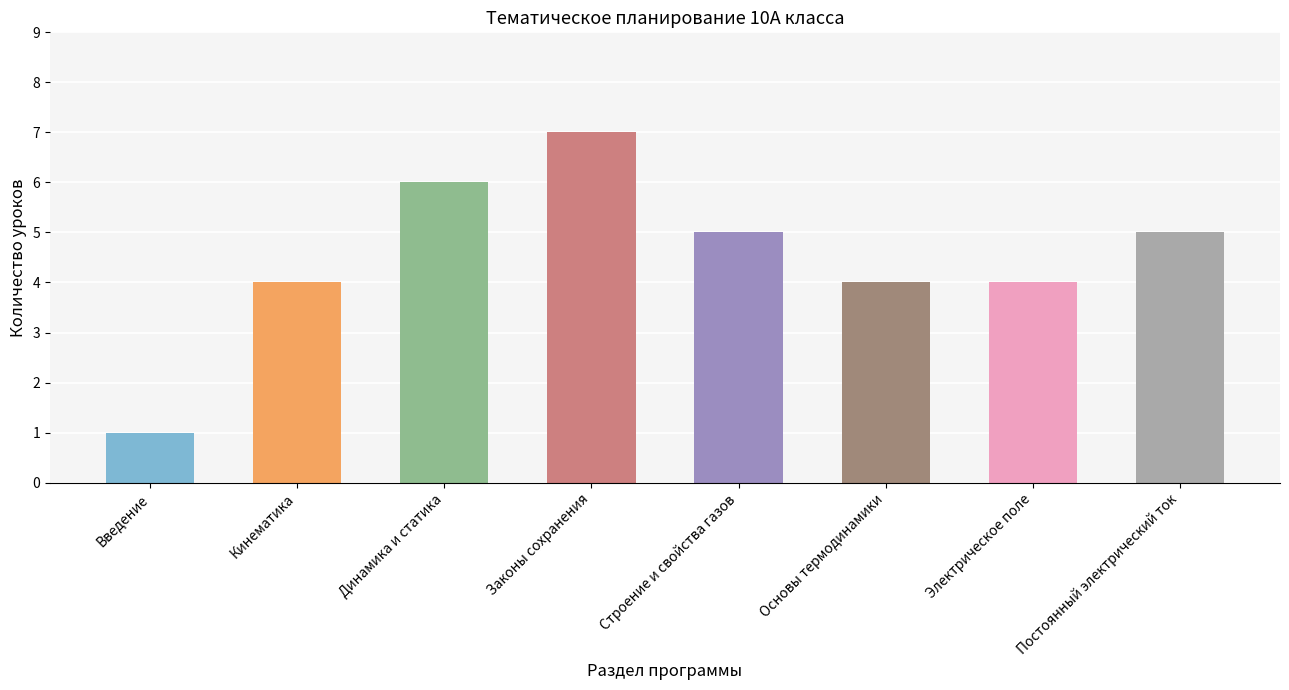

Read the value at Введение.

1